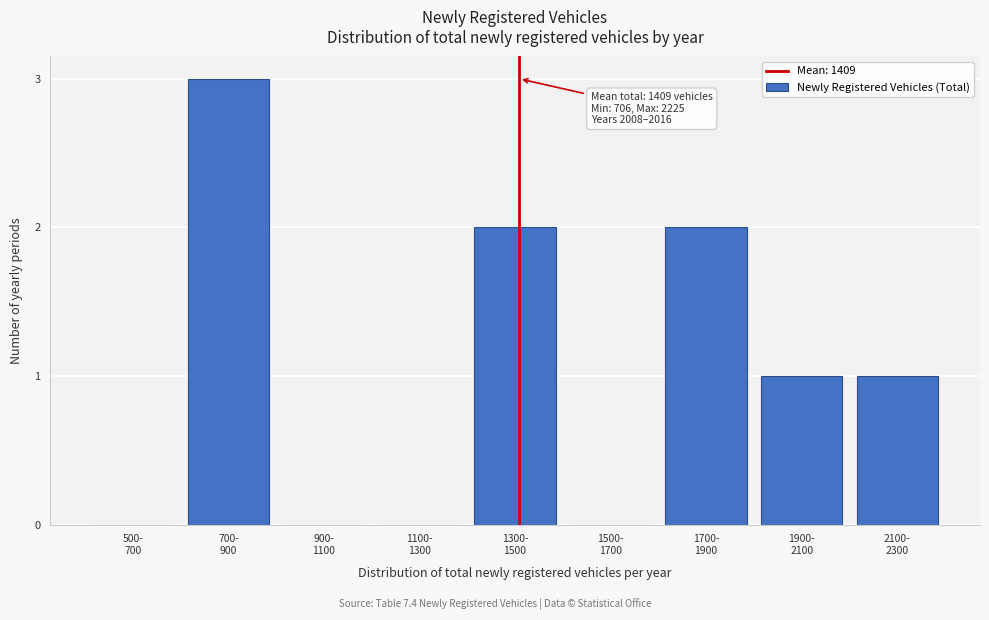

What is the greatest value displayed?

3